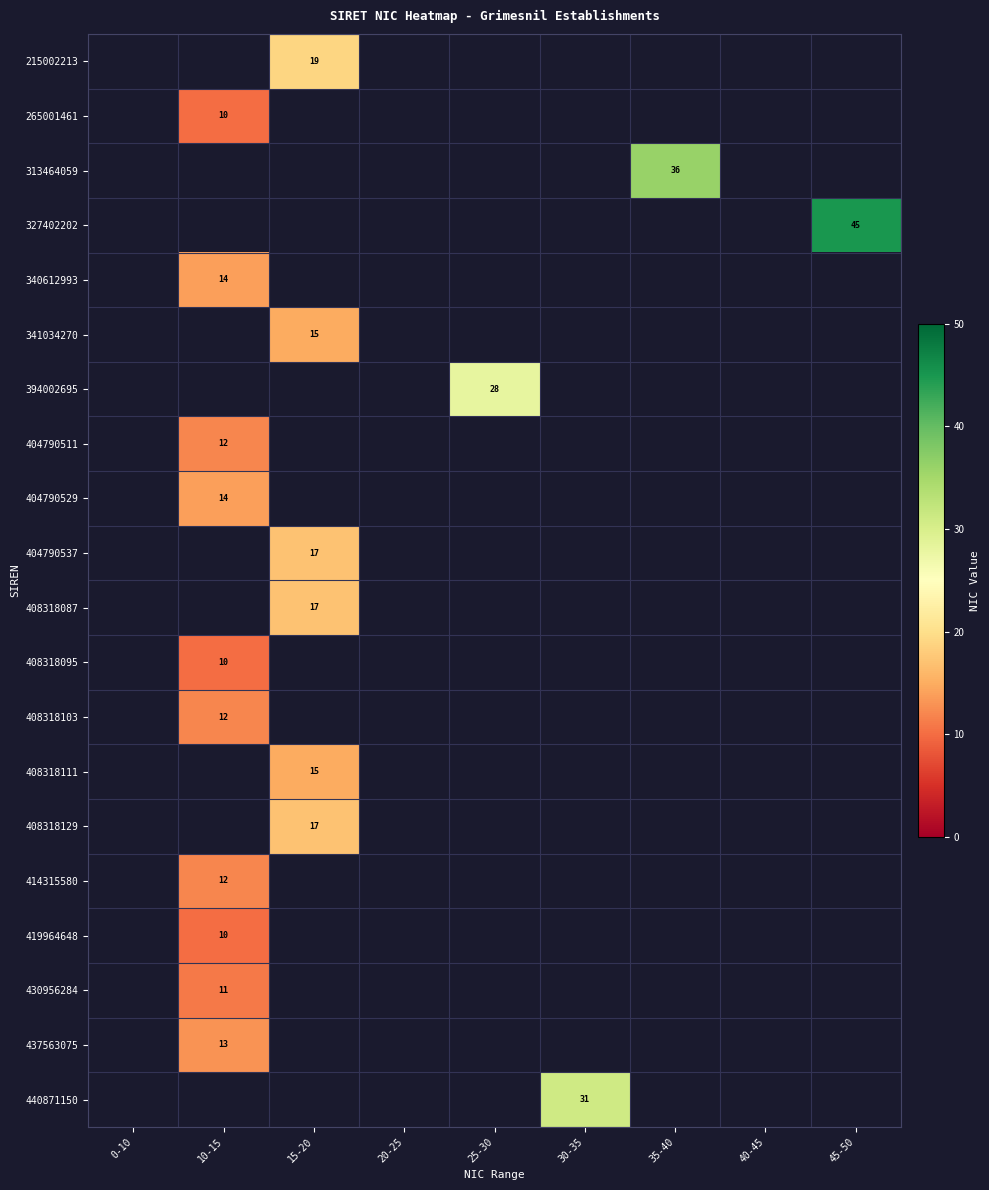

True or false: 404790529 has a value of 23 at 10-15.

False